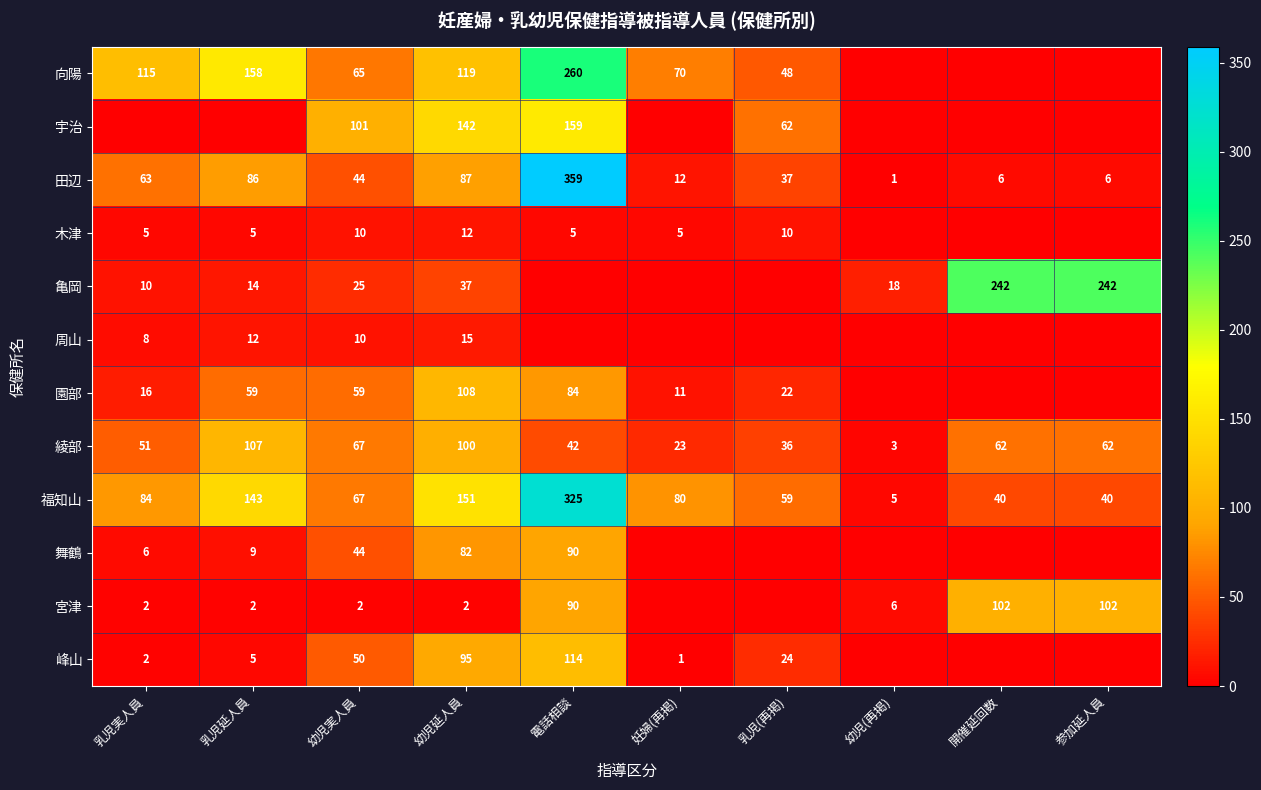

What is the sum of all 綾部 values?

553